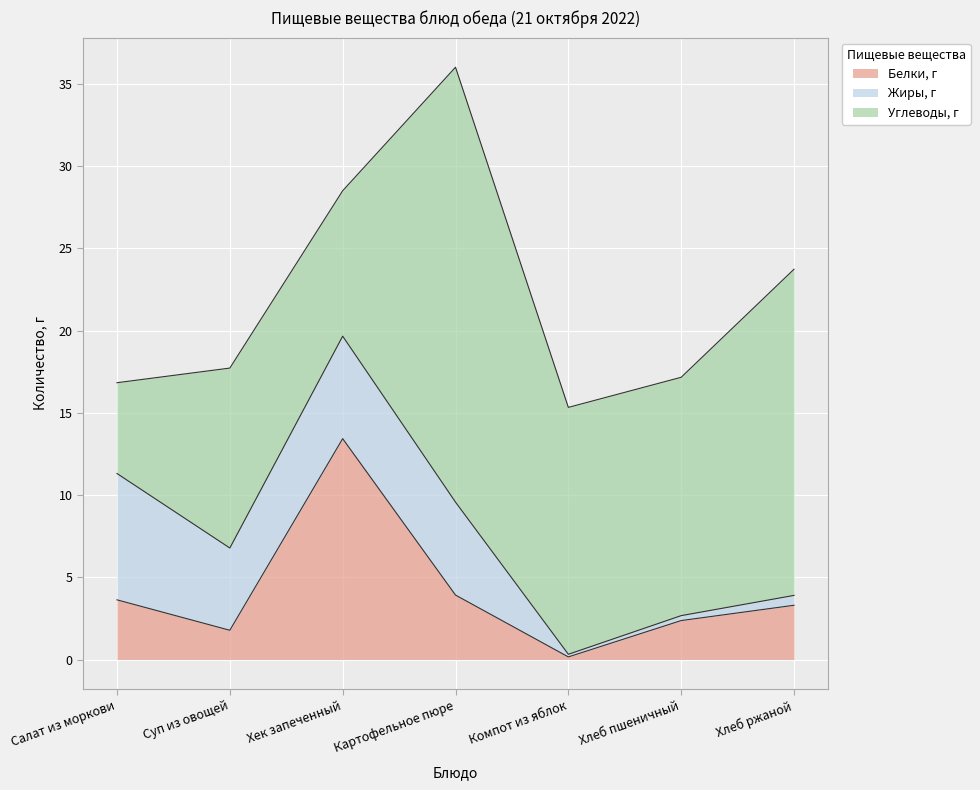

Is it true that Жиры, г equals 0.6 at Хлеб ржаной?

True